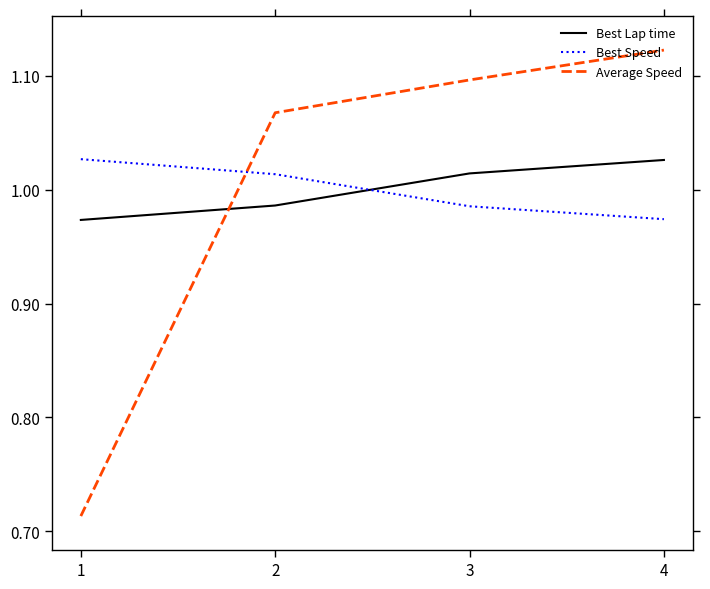

Which category has the highest value across all series?

4